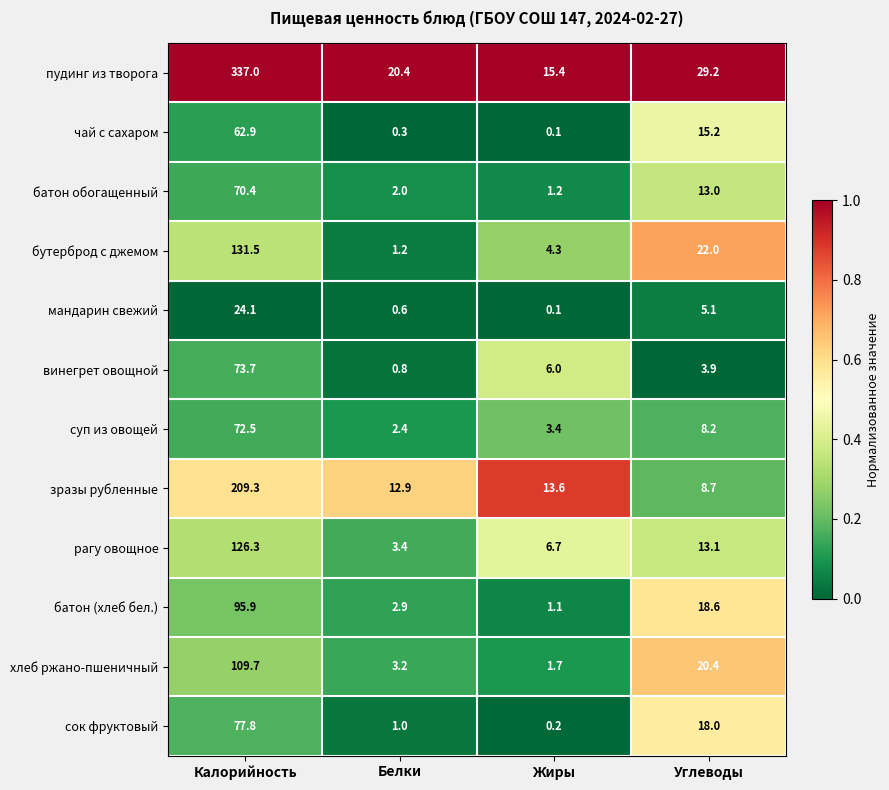

The хлеб ржано-пшеничный series shows 3.2 at Белки. True or false?

True